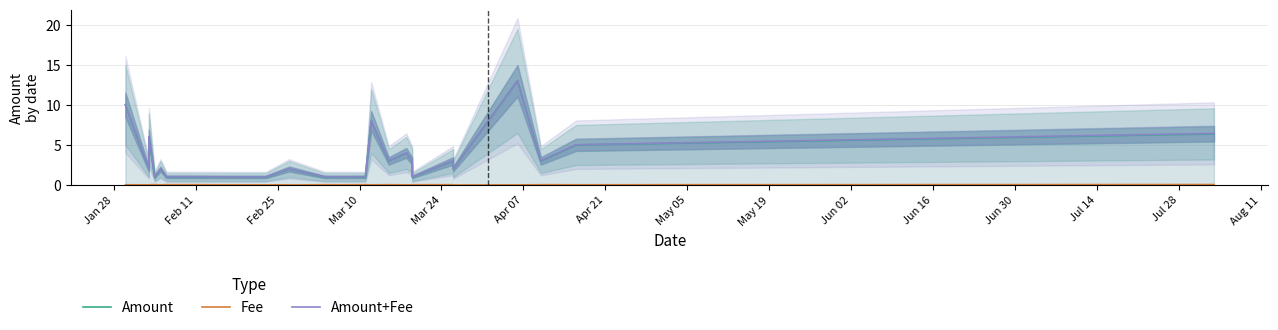

Reading right to left, list all the values displayed in this chart.

Amount: 6.4	5.0	3.0	13.0	2.0	3.0	1.0	3.0	4.0	3.0	8.0	1.0	1.0	1.0	2.0	2.0	1.0	1.0	1.0	1.0	2.0	1.0	6.0	2.0	10.0
Fee: 0.1	0.0	0.0	0.0	0.0	0.0	0.0	0.0	0.0	0.0	0.0	0.0	0.0	0.0	0.0	0.0	0.0	0.0	0.0	0.1	0.0	0.1	0.0	0.0	0.0
Amount+Fee: 6.4	5.0	3.0	13.0	2.0	3.0	1.0	3.0	4.0	3.0	8.0	1.0	1.0	1.0	2.0	2.0	1.0	1.0	1.0	1.1	2.0	1.1	6.0	2.0	10.0